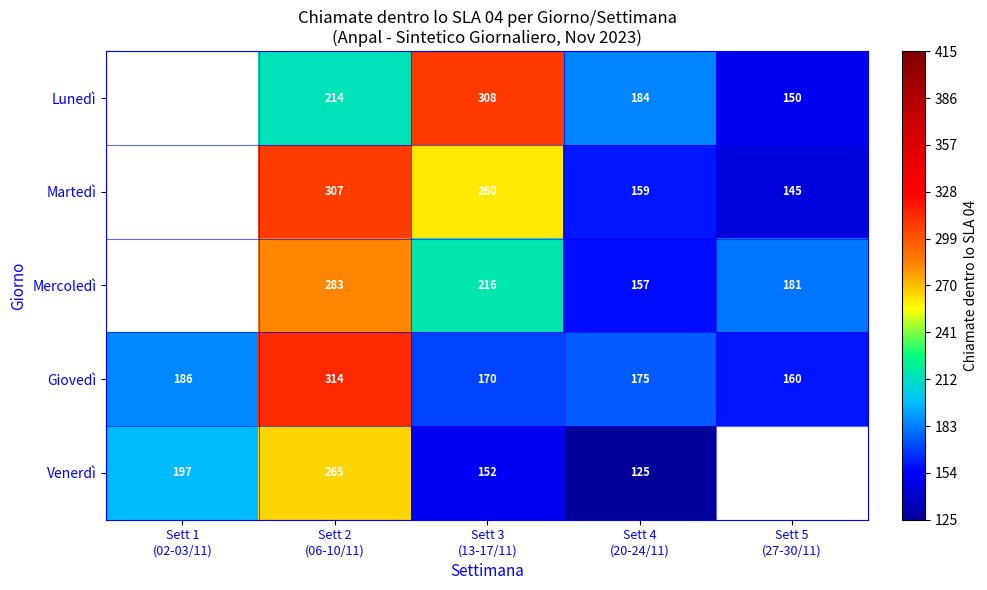

What is the sum of all Giovedì values?

1005